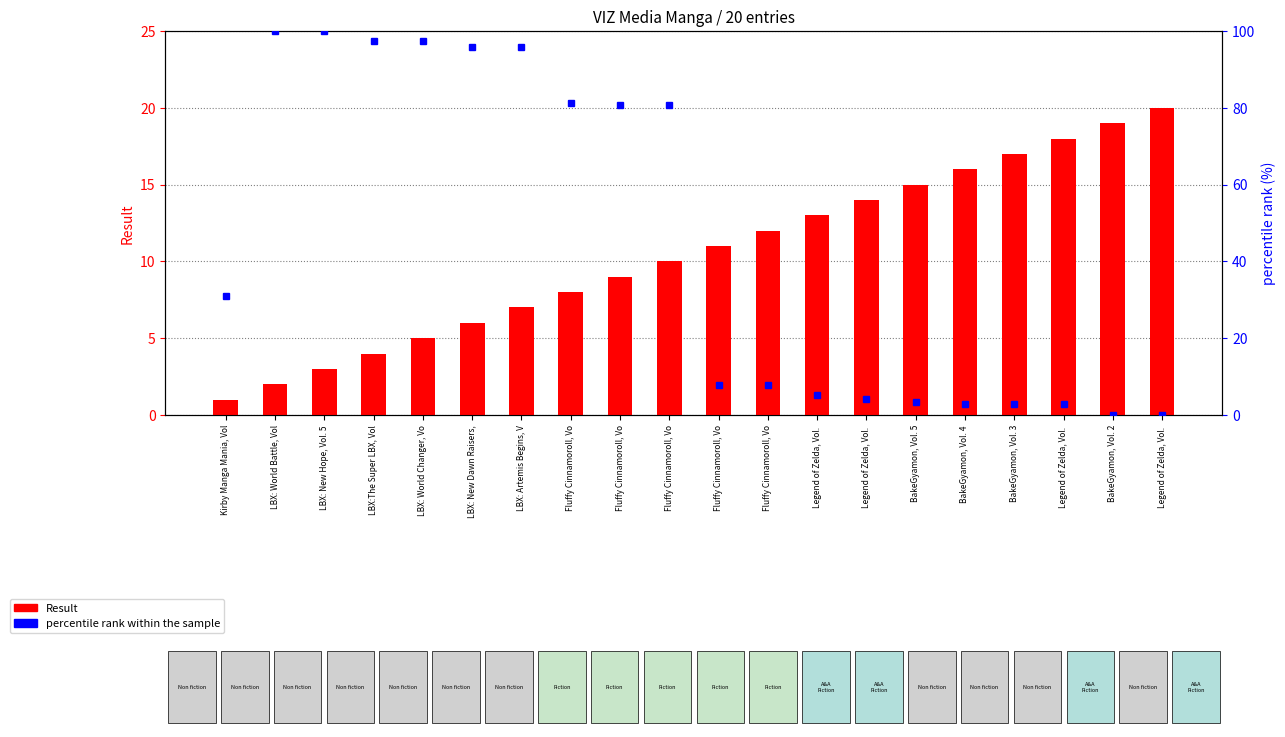

At how many categories does at least one series exceed 72?

9